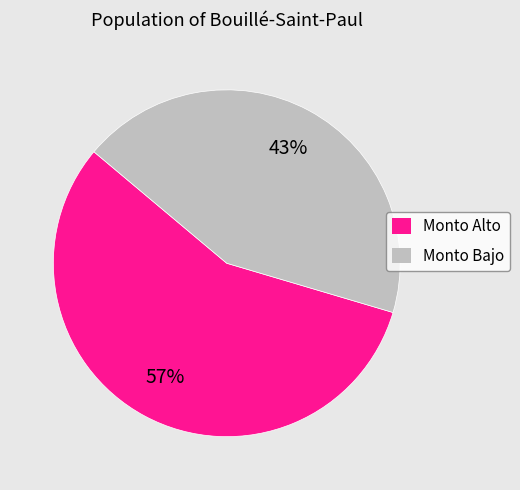

Which slice is the largest?

Monto Alto